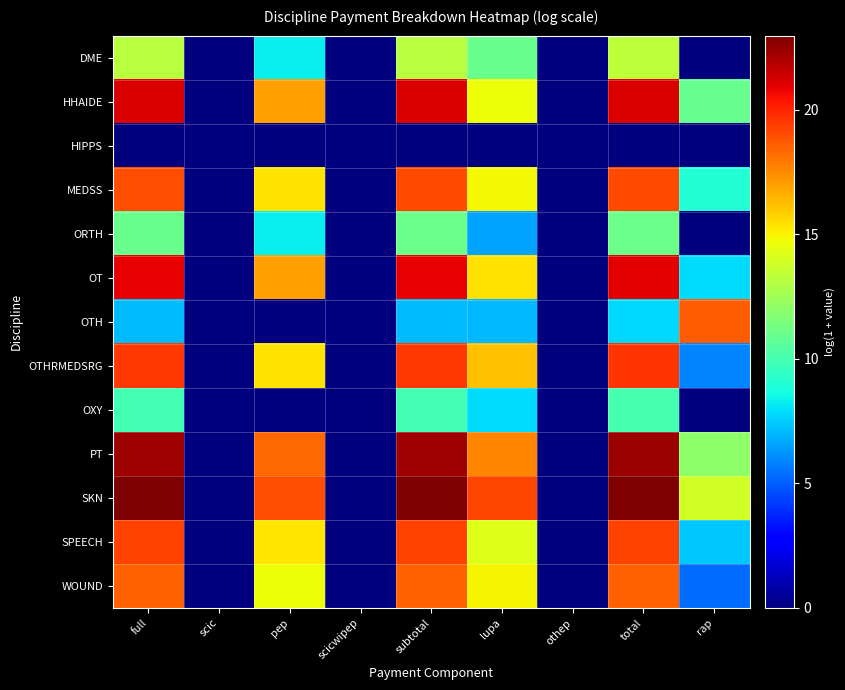

Reading left to right, extract all data points from this chart.

DME: full=13.2	scic=0.0	pep=8.3	scicwipep=0.0	subtotal=13.2	lupa=11.0	othep=0.0	total=13.3	rap=0.0
HHAIDE: full=21.2	scic=0.0	pep=17.0	scicwipep=0.0	subtotal=21.2	lupa=14.7	othep=0.0	total=21.2	rap=10.9
HIPPS: full=0.0	scic=0.0	pep=0.0	scicwipep=0.0	subtotal=0.0	lupa=0.0	othep=0.0	total=0.0	rap=0.0
MEDSS: full=19.0	scic=0.0	pep=15.4	scicwipep=0.0	subtotal=19.0	lupa=14.9	othep=0.0	total=19.0	rap=9.0
ORTH: full=11.0	scic=0.0	pep=8.3	scicwipep=0.0	subtotal=11.1	lupa=6.6	othep=0.0	total=11.1	rap=0.0
OT: full=20.9	scic=0.0	pep=17.0	scicwipep=0.0	subtotal=20.9	lupa=15.4	othep=0.0	total=20.9	rap=7.9
OTH: full=7.1	scic=0.0	pep=0.0	scicwipep=0.0	subtotal=7.1	lupa=7.1	othep=0.0	total=7.8	rap=18.6
OTHRMEDSRG: full=19.5	scic=0.0	pep=15.4	scicwipep=0.0	subtotal=19.6	lupa=16.2	othep=0.0	total=19.6	rap=5.8
OXY: full=9.9	scic=0.0	pep=0.0	scicwipep=0.0	subtotal=9.9	lupa=7.9	othep=0.0	total=10.0	rap=0.0
PT: full=22.3	scic=0.0	pep=18.4	scicwipep=0.0	subtotal=22.3	lupa=17.6	othep=0.0	total=22.3	rap=12.0
SKN: full=22.9	scic=0.0	pep=18.9	scicwipep=0.0	subtotal=22.9	lupa=19.2	othep=0.0	total=23.0	rap=13.8
SPEECH: full=19.2	scic=0.0	pep=15.3	scicwipep=0.0	subtotal=19.2	lupa=14.3	othep=0.0	total=19.3	rap=7.4
WOUND: full=18.5	scic=0.0	pep=14.7	scicwipep=0.0	subtotal=18.5	lupa=14.9	othep=0.0	total=18.6	rap=5.4